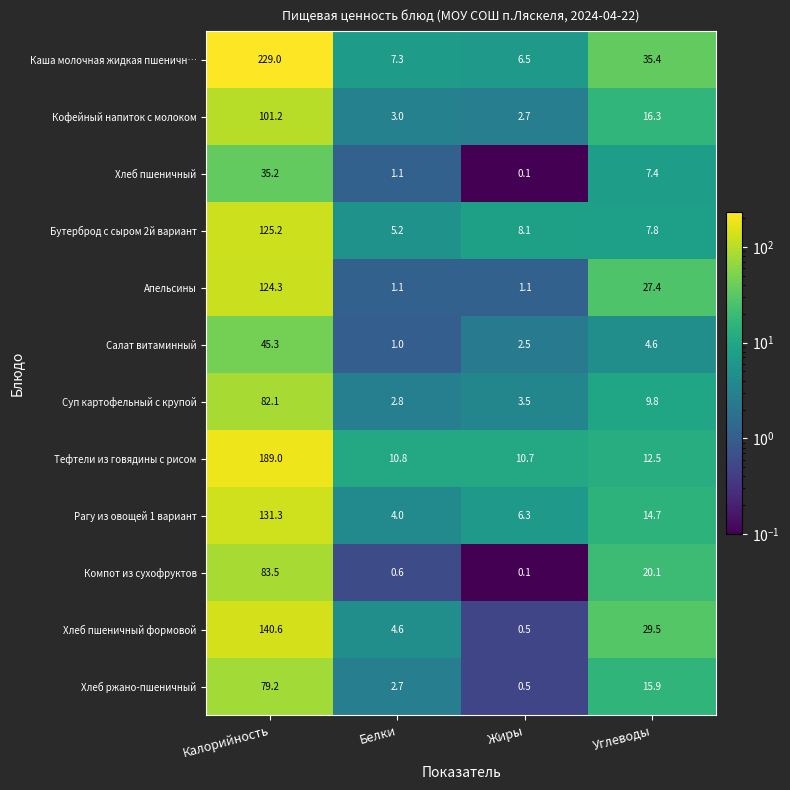

Which series has the largest range (max minus min)?

Каша молочная жидкая пшеничн…